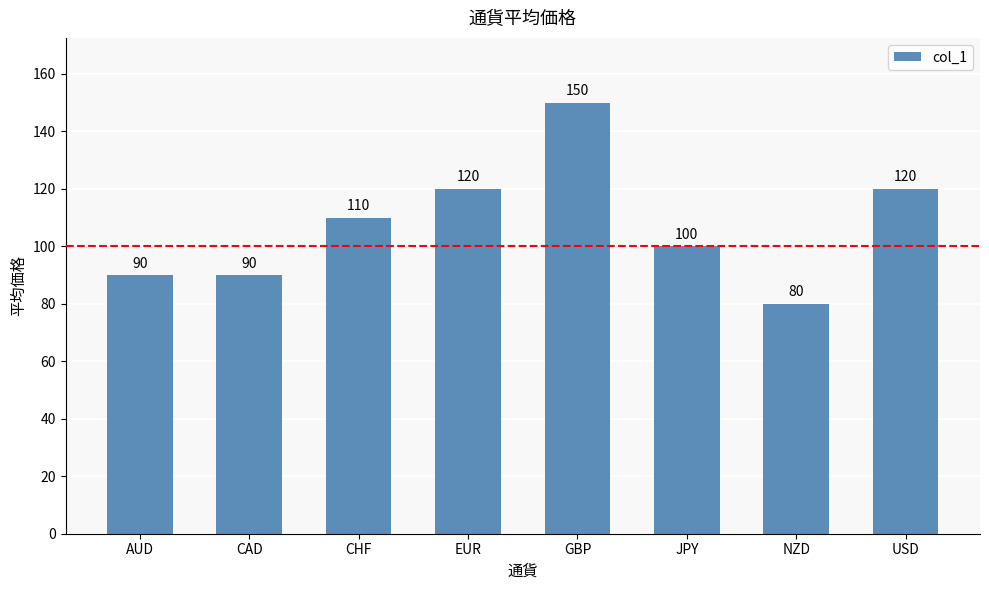

What is the approximate value at JPY?

100